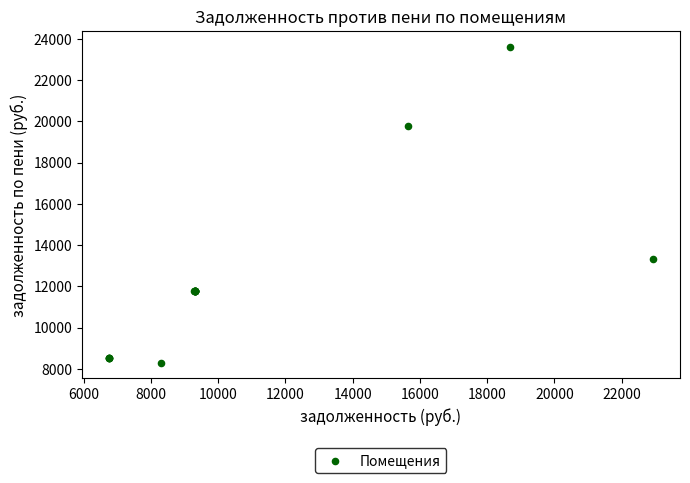

What Y value in the scatter plot is closest to 15958?

13324.2